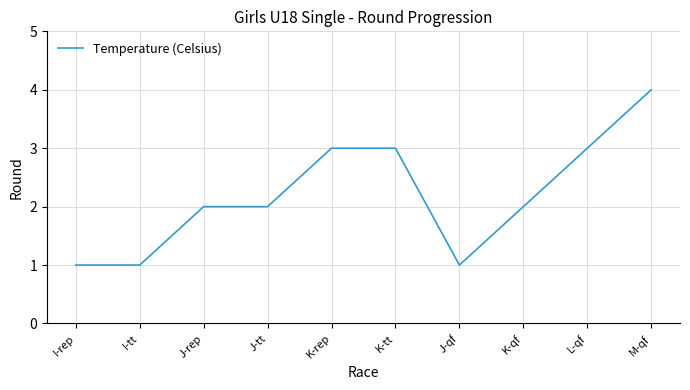

Reading right to left, list all the values displayed in this chart.

M-qf=4	L-qf=3	K-qf=2	J-qf=1	K-tt=3	K-rep=3	J-tt=2	J-rep=2	I-tt=1	I-rep=1